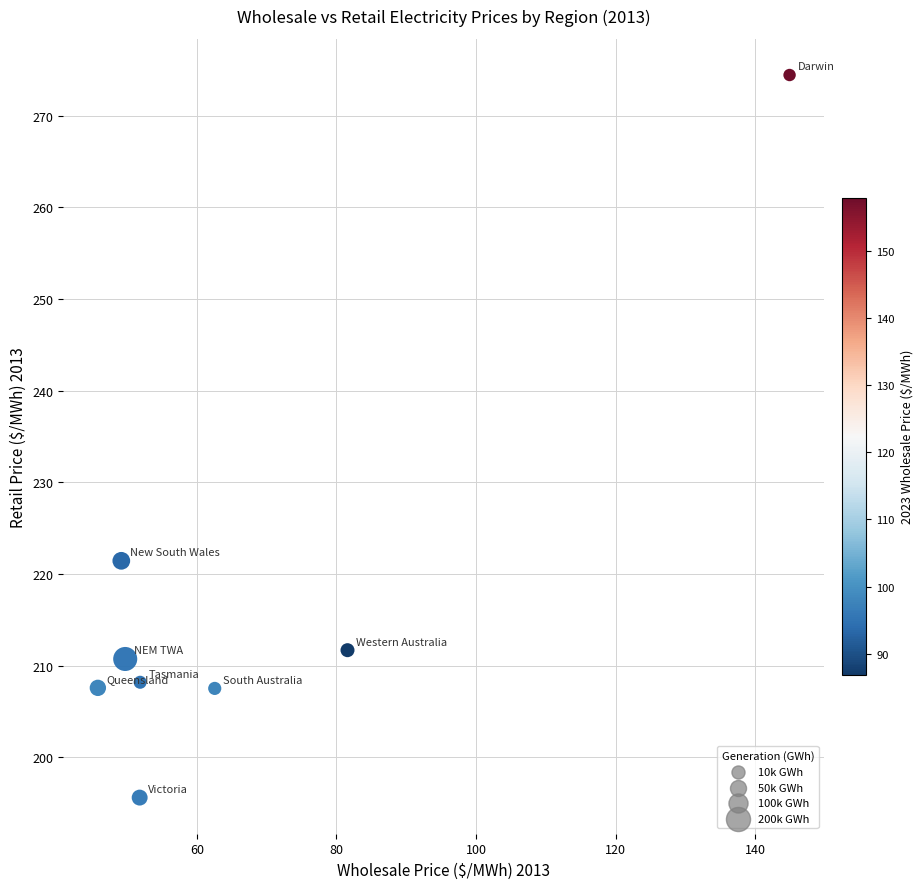

What is the range of Y values (max minus min)?

78.8